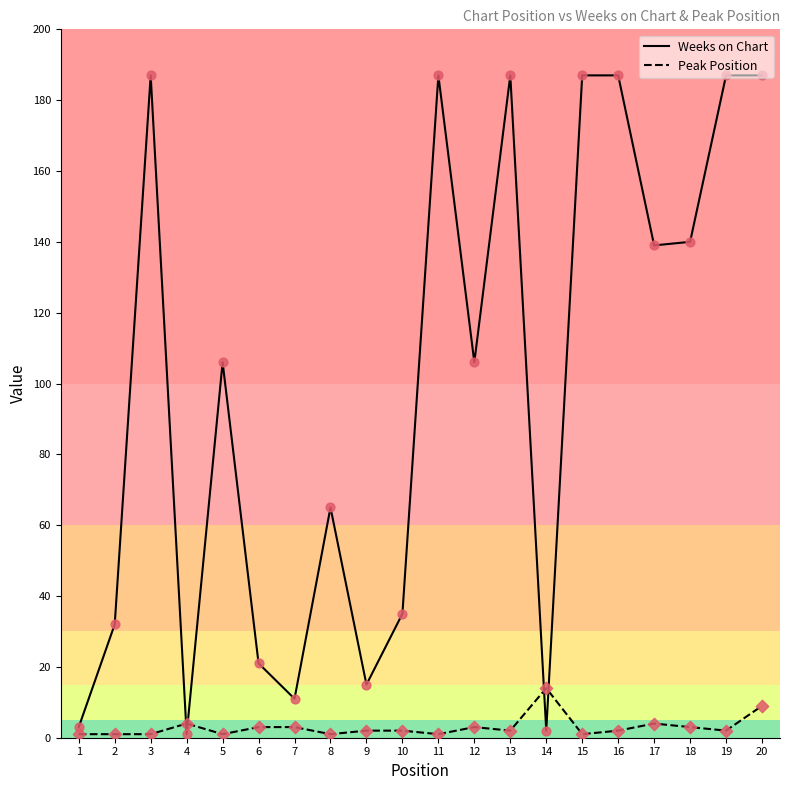

Is the value of Weeks on Chart at 9 greater than the value of Peak Position at 16?

Yes